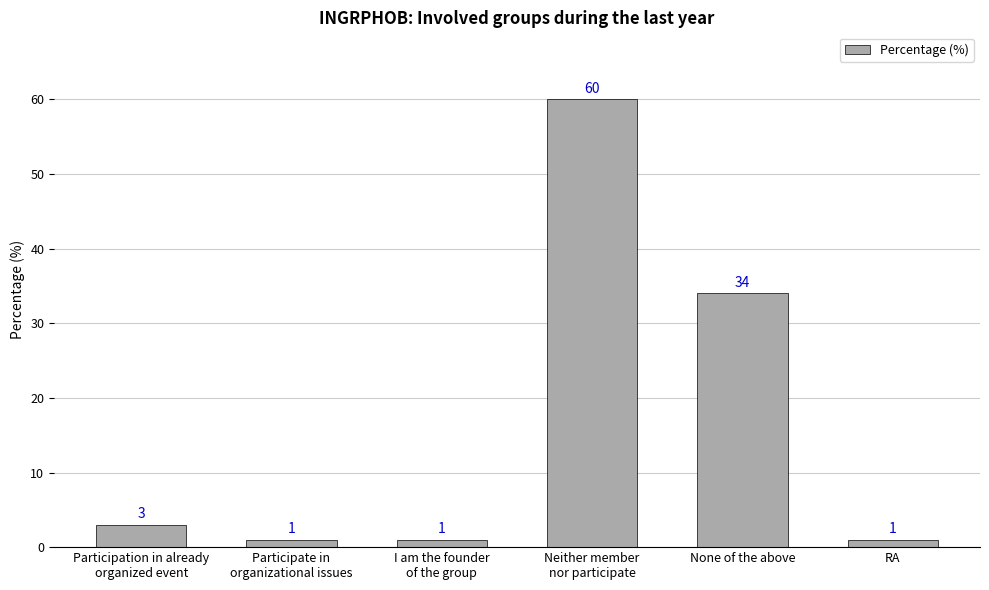

What is the maximum value shown in the chart?

60